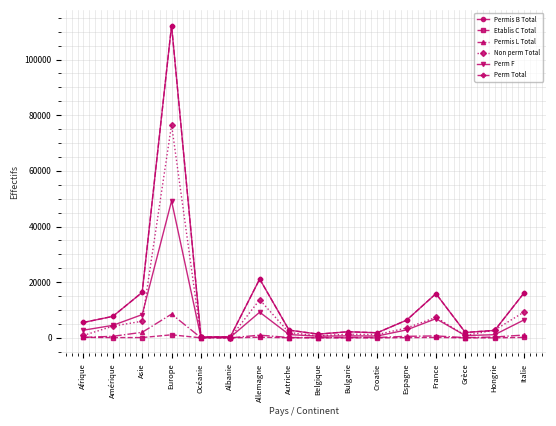

Does the chart have visible grid lines?

Yes